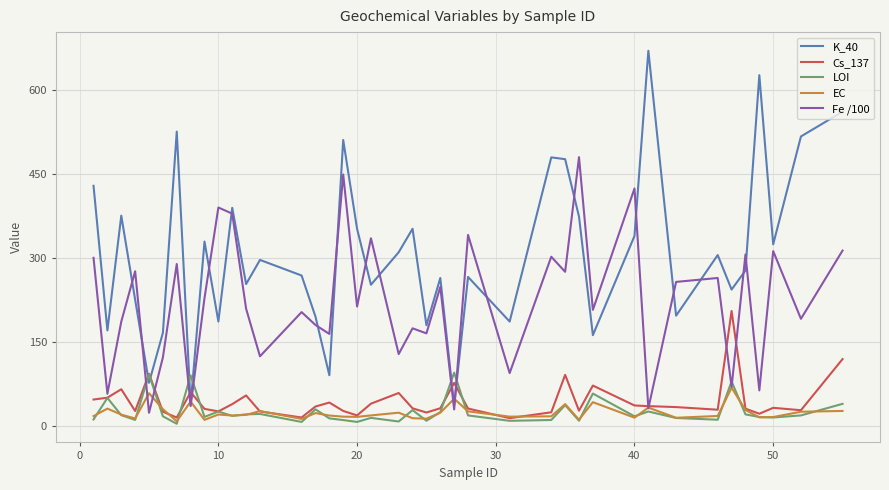

What is the maximum value for LOI?

94.8